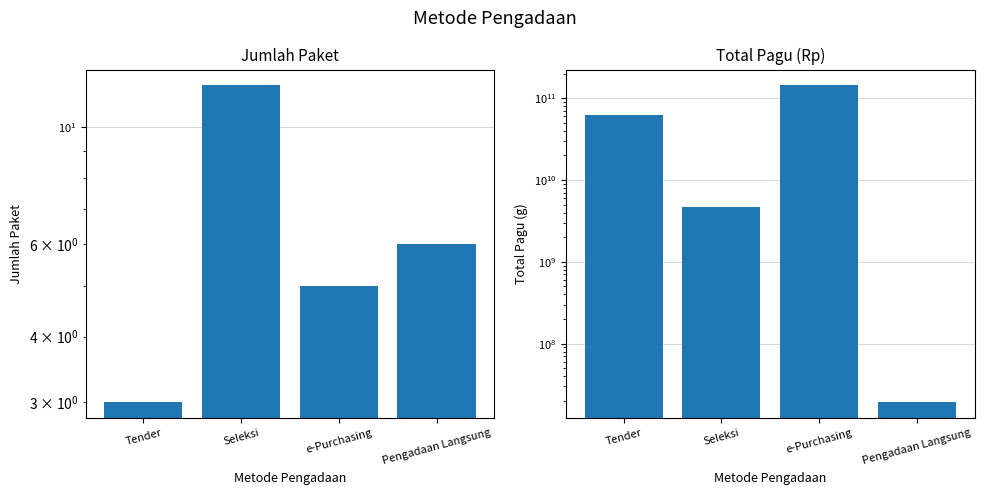

What is the greatest value displayed?

143547850000